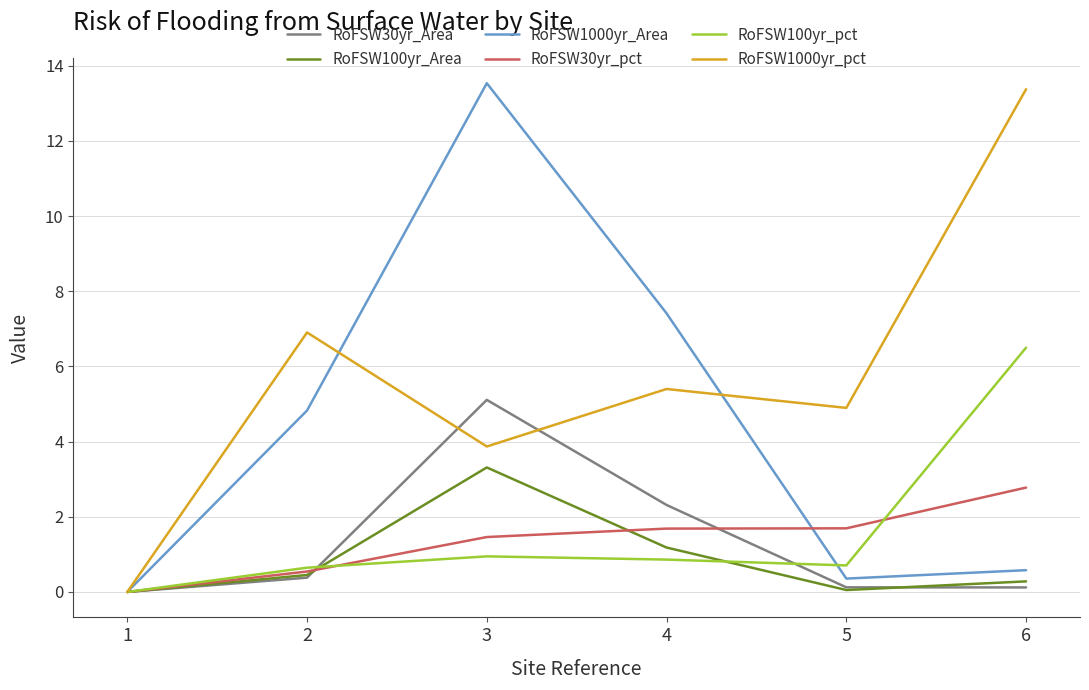

The value of RoFSW100yr_pct at 2 is 0.6. True or false?

True